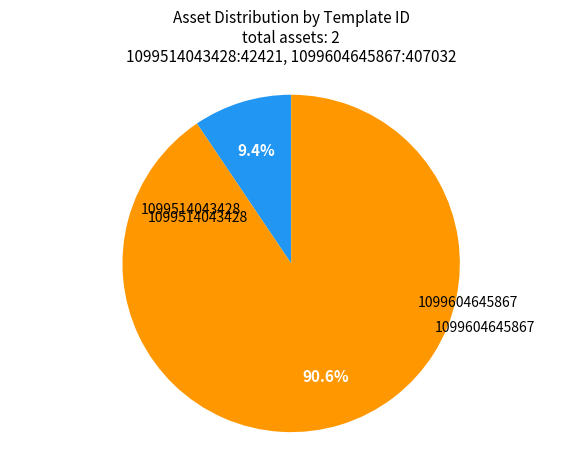

Is there a majority slice in this chart?

Yes